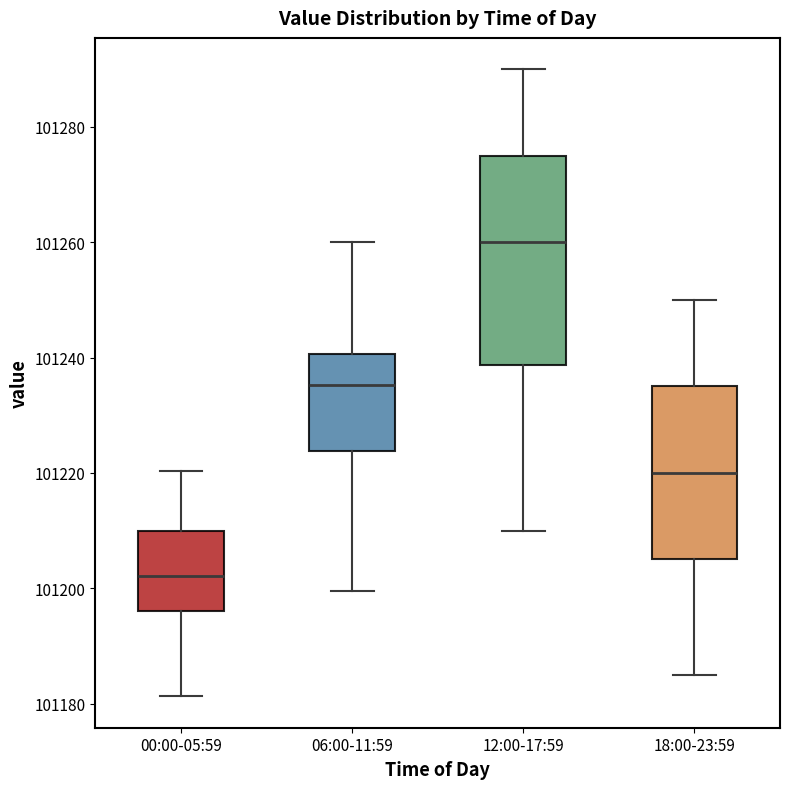

Where does the lower whisker of the box for 00:00-05:59 end on the y-axis? The values are not printed on the chart, so give them approximately, as read against the axis.

101182